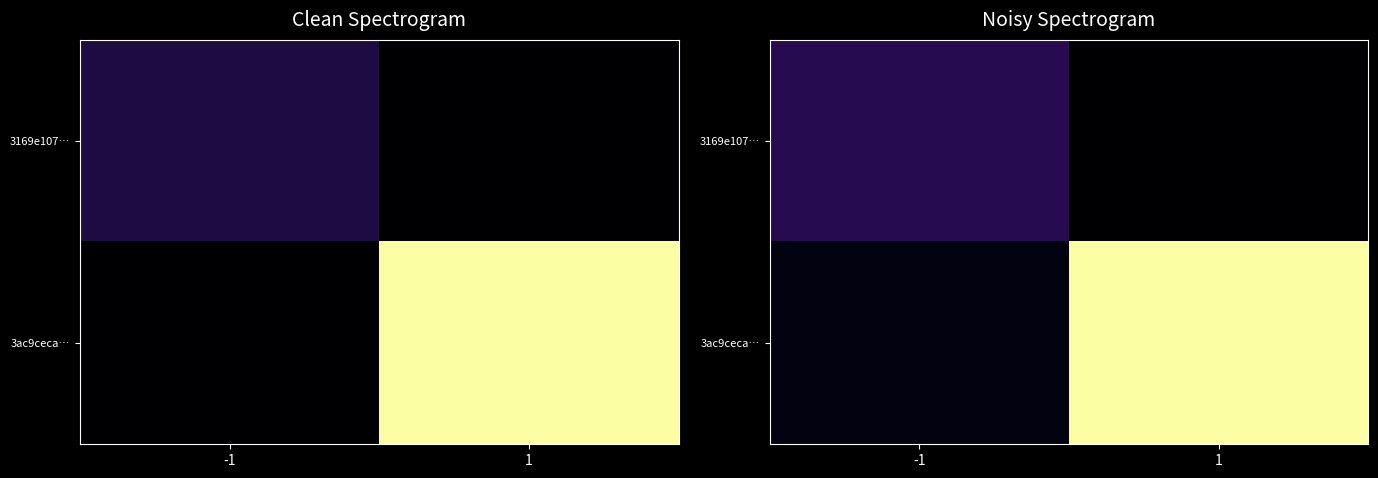

How many data points in 3ac9ceca… are less than 45?

1